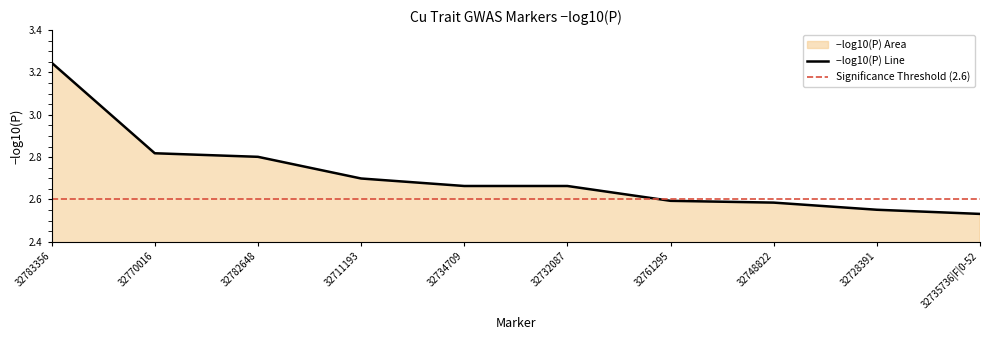

True or false: the data has more than 2 interior local peaks.

False